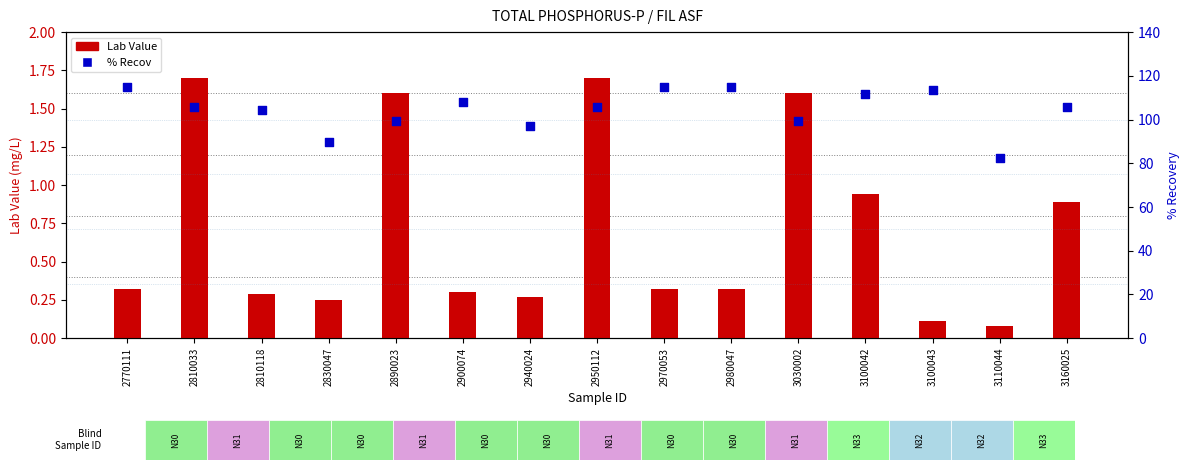

Which series has the largest Y range (max minus min)?

% Recov